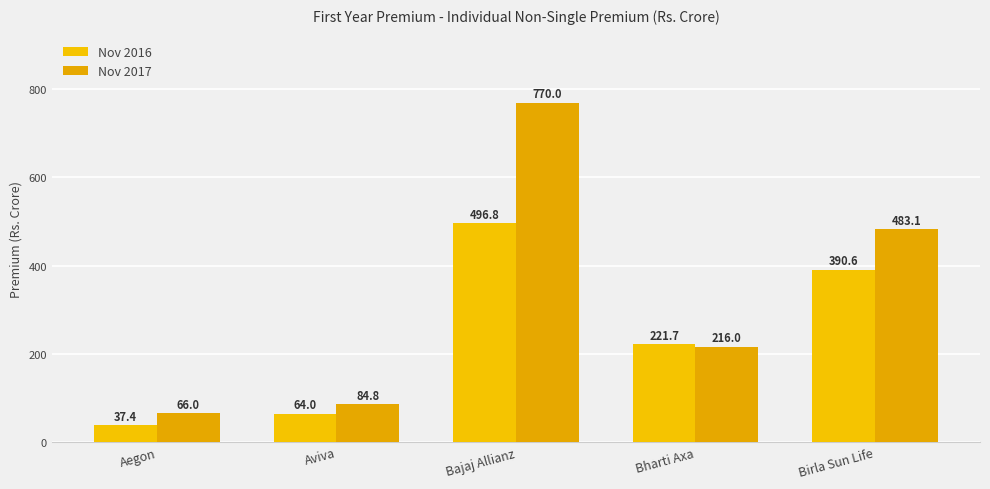

Between Bajaj Allianz and Birla Sun Life, which series saw the biggest shift?

Nov 2017